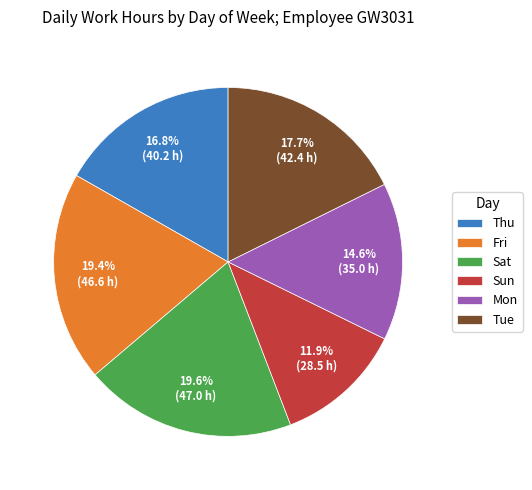

Approximately how many times larger is the value at Sat compared to Tue?

1.1